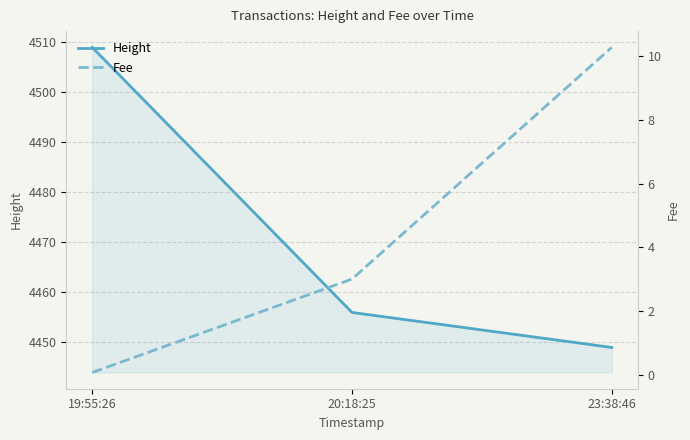

Which label corresponds to the largest value in the chart?

19:55:26